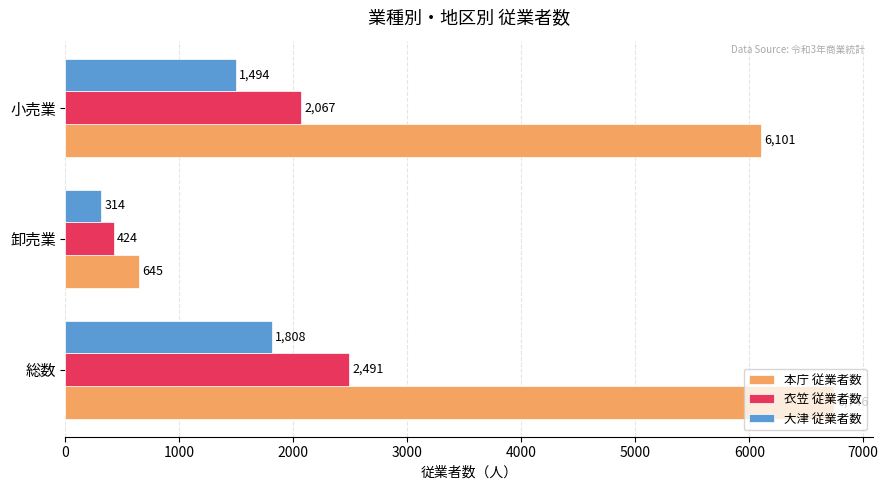

What is the sum of all 衣笠 従業者数 values?

4982